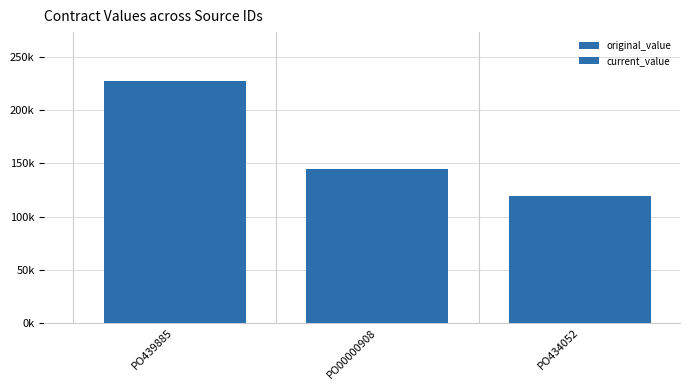

Is the value of current_value at PO439885 greater than the value of original_value at PO434052?

Yes